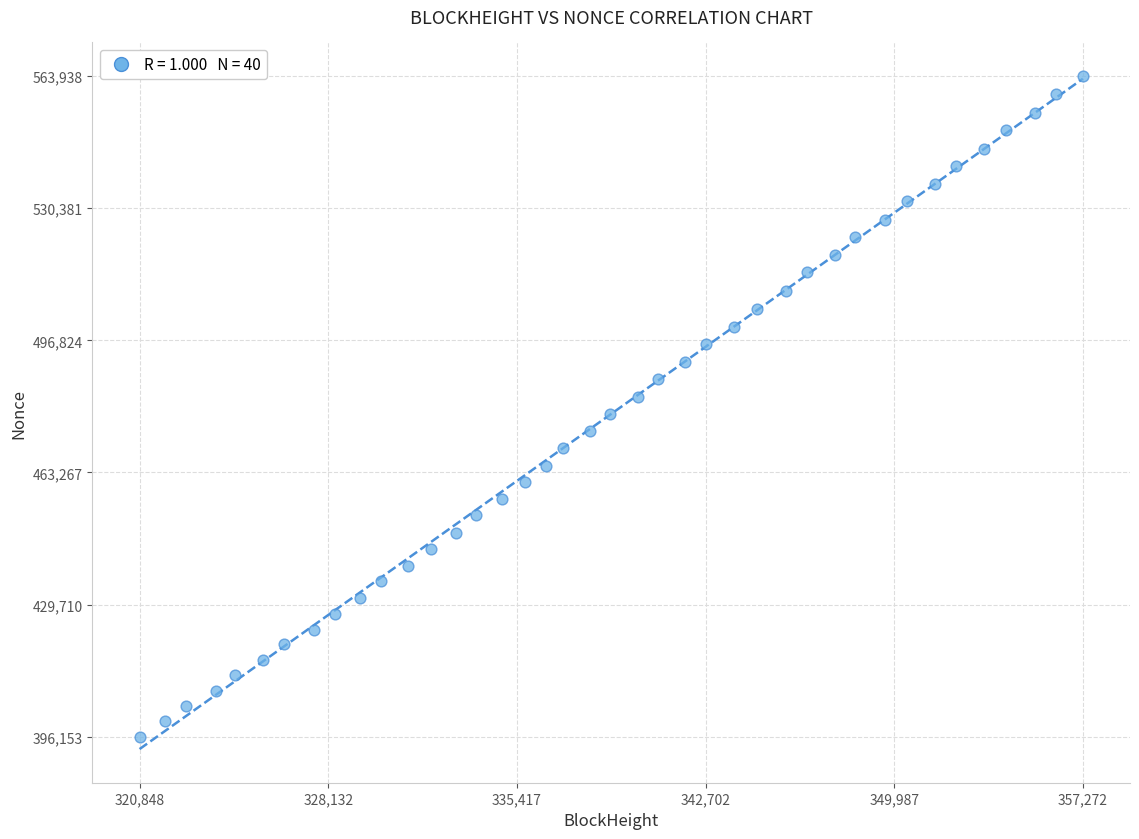

What is the range of X values (max minus min)?

36424